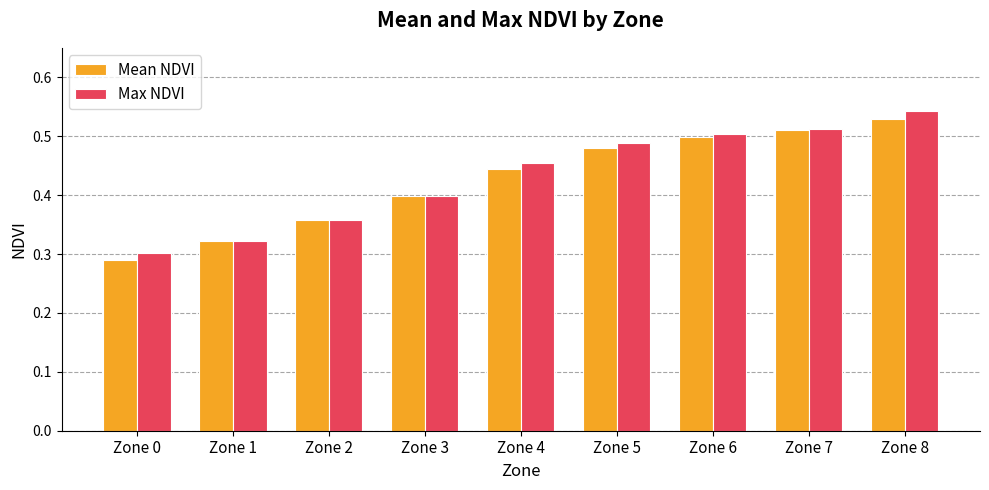

The Max NDVI series shows 0.6 at Zone 2. True or false?

False